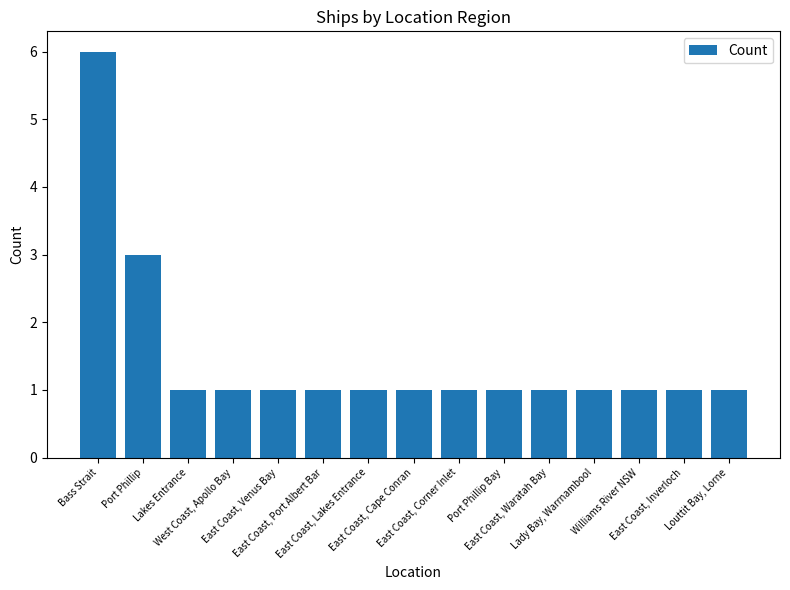

What is the approximate value at East Coast, Cape Conran?

1